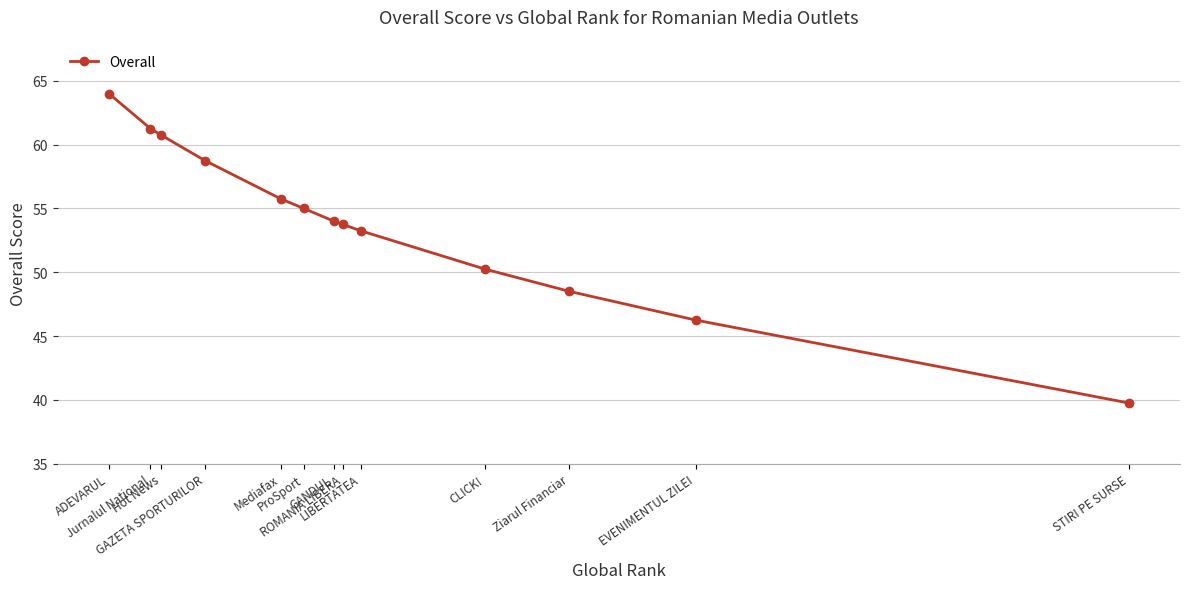

Is this an area chart (filled region under the line)?

No